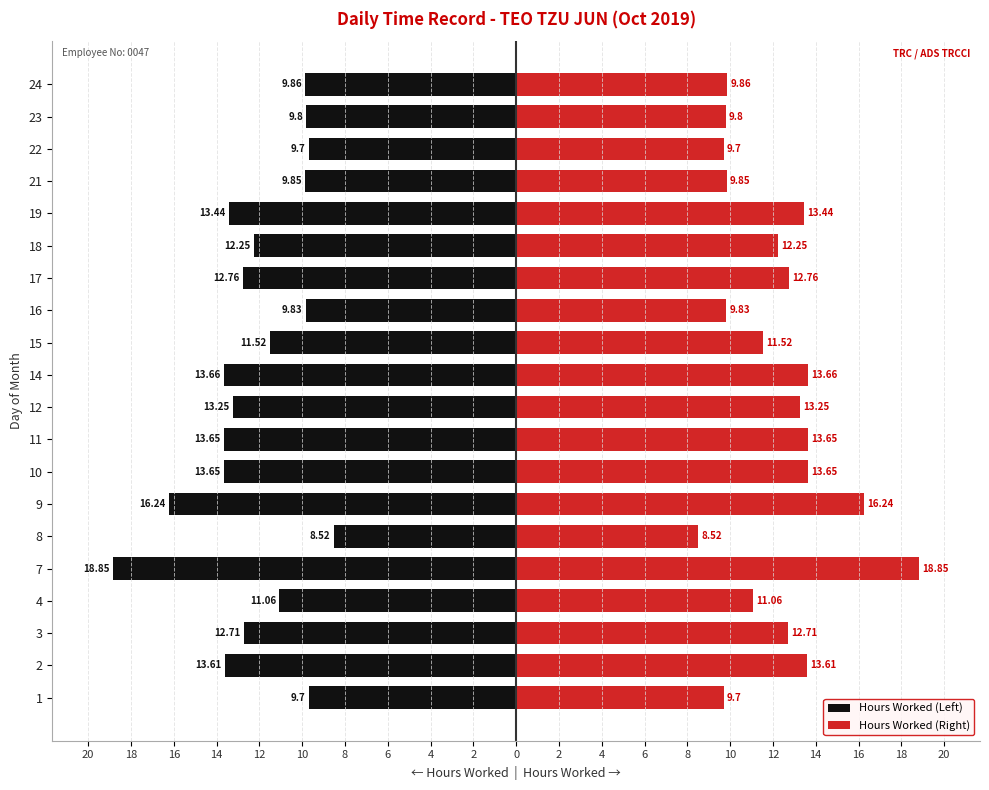

Count the number of categories in the chart.

20